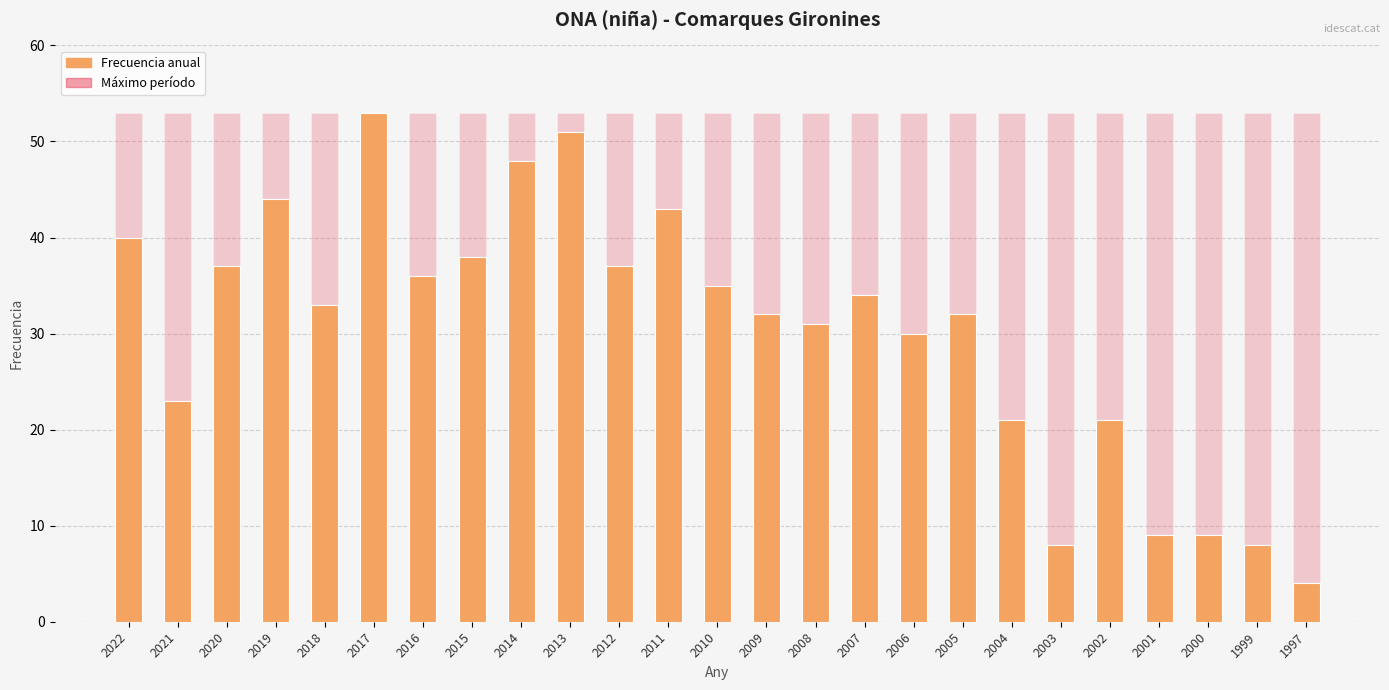

What is the difference between the second highest and second lowest values in the Frecuencia series?

43